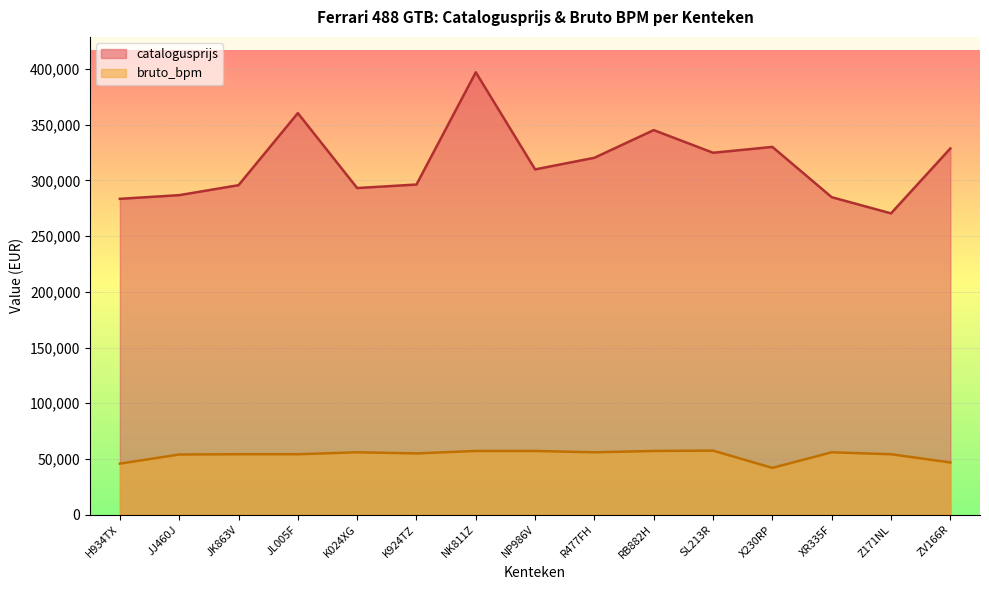

Reading left to right, extract all data points from this chart.

catalogusprijs: H934TX=283505	JJ460J=286810	JK863V=295760	JL005F=360454	K024XG=293197	K924TZ=296343	NK811Z=397108	NP986V=309932	R477FH=320374	RB882H=345201	SL213R=324857	X230RP=330102	XR335F=284969	Z171NL=270464	ZV166R=328742
bruto_bpm: H934TX=45801	JJ460J=53997	JK863V=54237	JL005F=54237	K024XG=55977	K924TZ=54969	NK811Z=57165	NP986V=57165	R477FH=55977	RB882H=57165	SL213R=57477	X230RP=41993	XR335F=55977	Z171NL=54236	ZV166R=46839